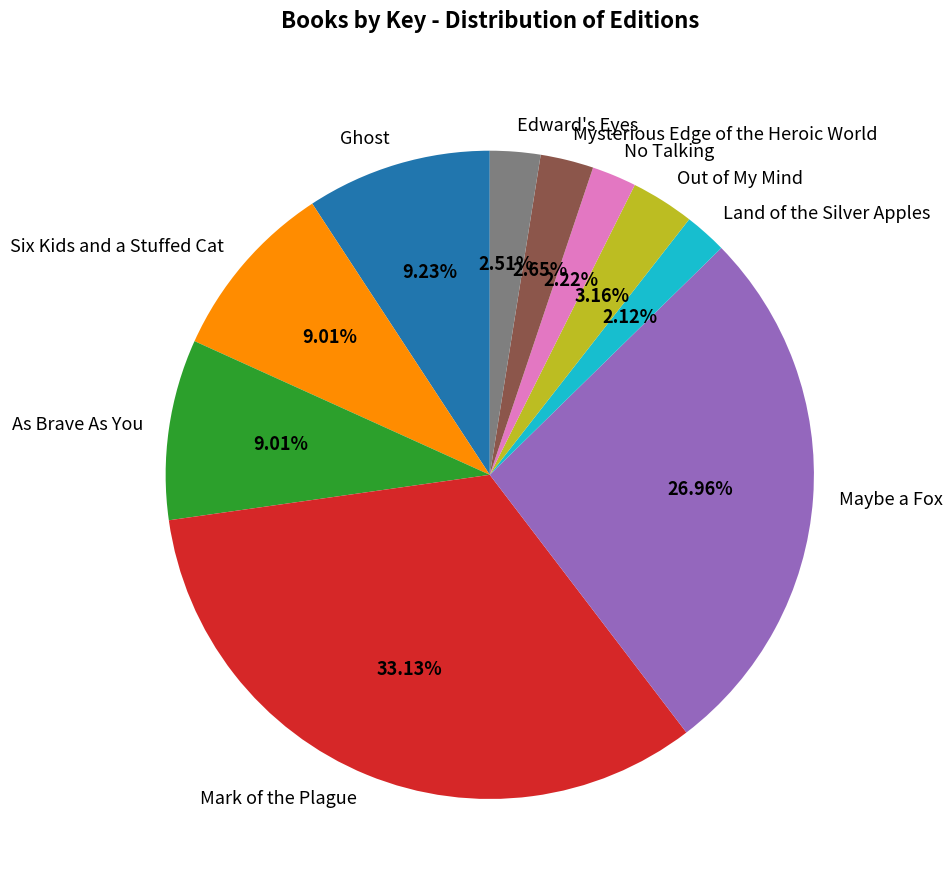

Does Mark of the Plague account for over 50% of the chart?

No